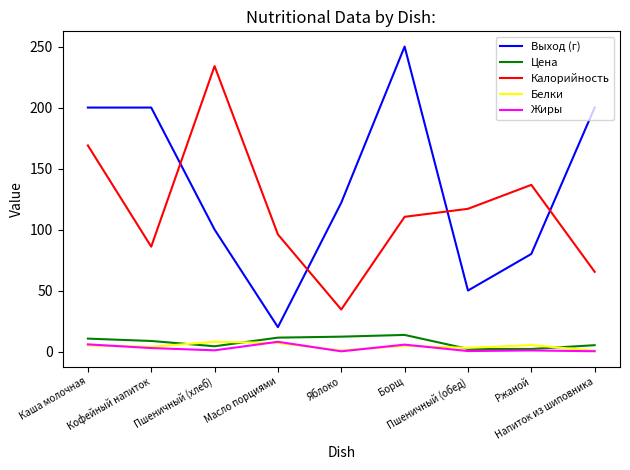

True or false: Калорийность and Белки cross at least once.

False